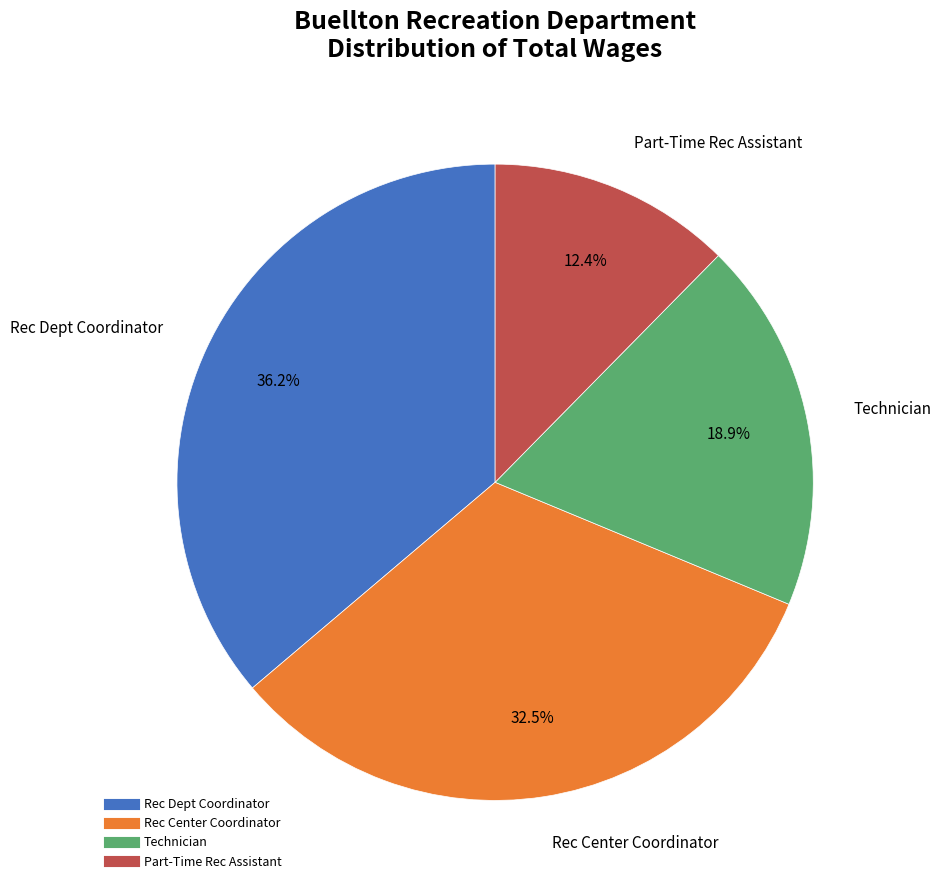

Which slice is the largest?

Rec Dept Coordinator